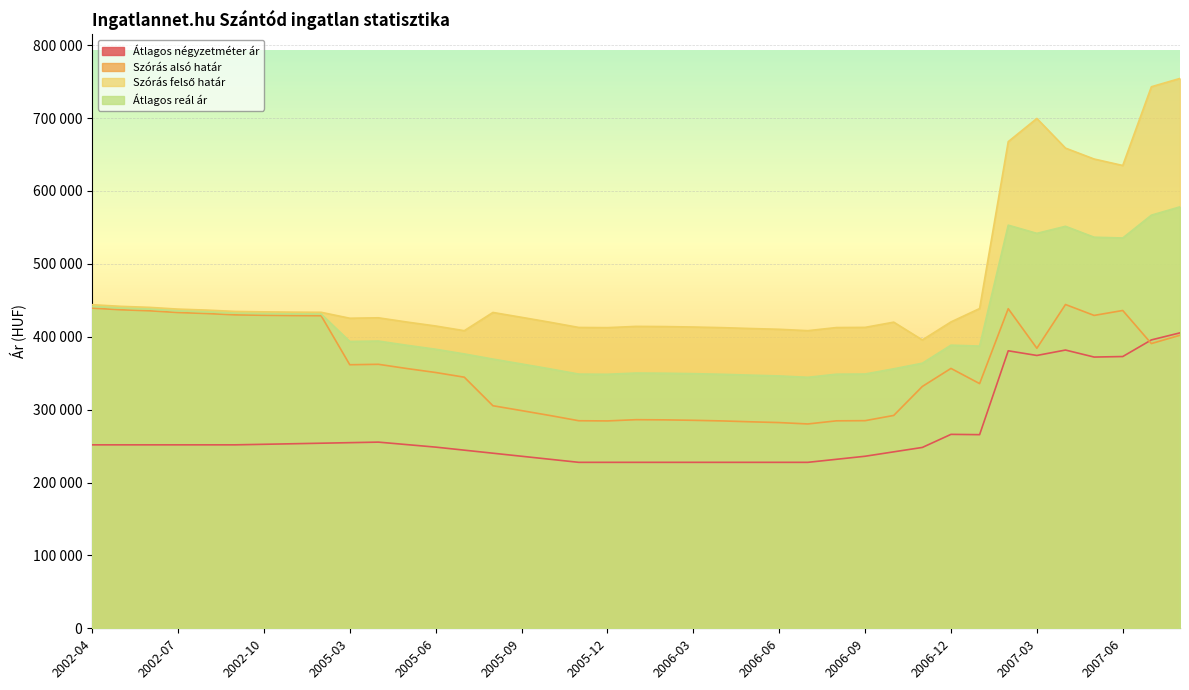

True or false: Szórás alsó határ and Szórás felső határ intersect in this chart.

False